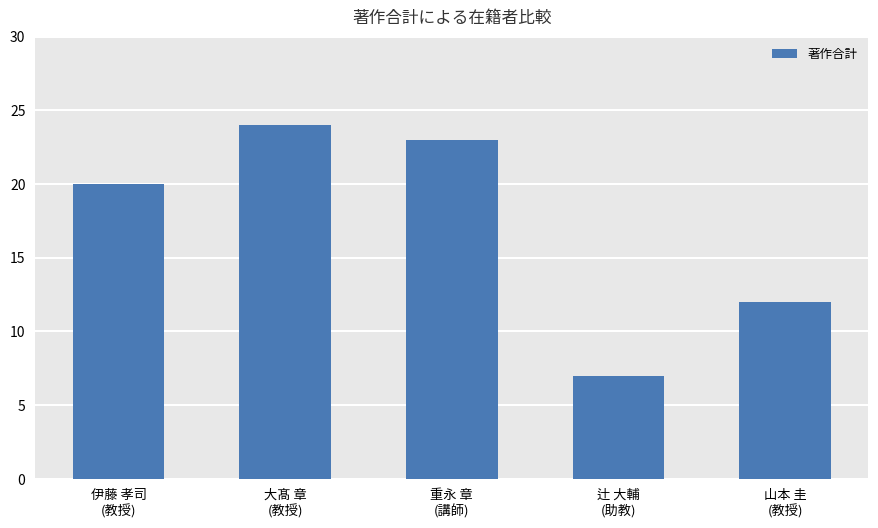

Reading left to right, what are all the values shown in this chart?

20	24	23	7	12